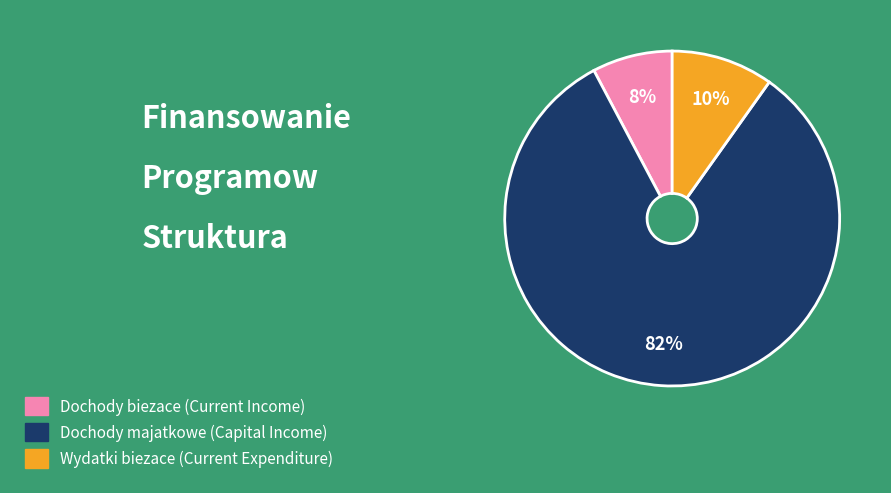

To the nearest percent, what is the average slice percentage?

33%